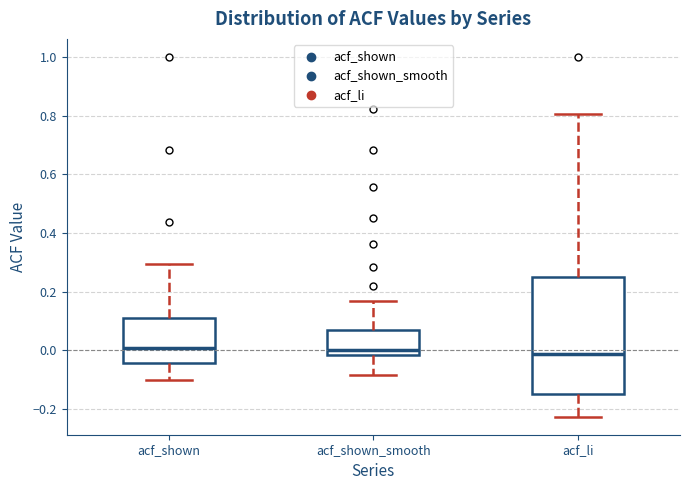

Where is the lower edge of the box for acf_shown on the y-axis? The values are not printed on the chart, so give them approximately, as read against the axis.

-0.04